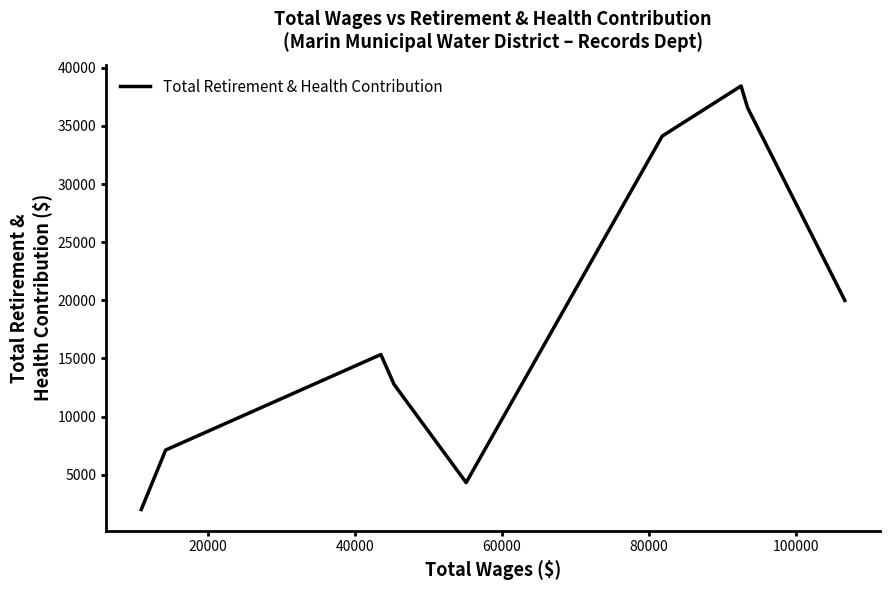

What is the minimum value shown in the chart?

2002